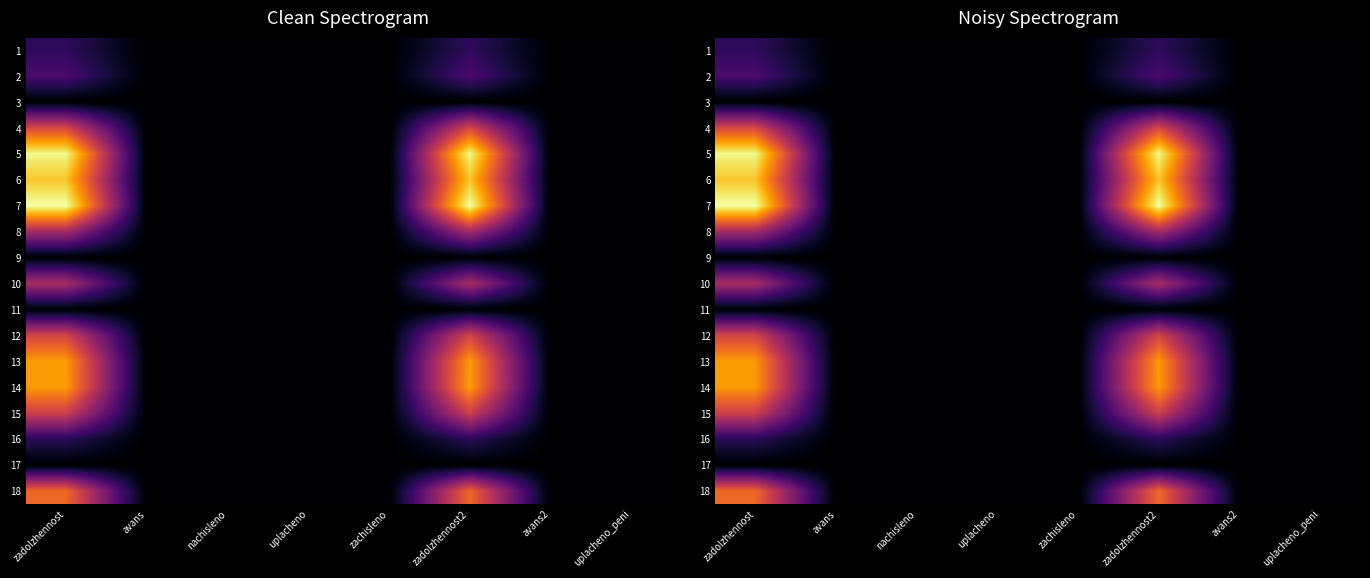

What is the difference between the second highest and minimum values in the 8 series?

0.4